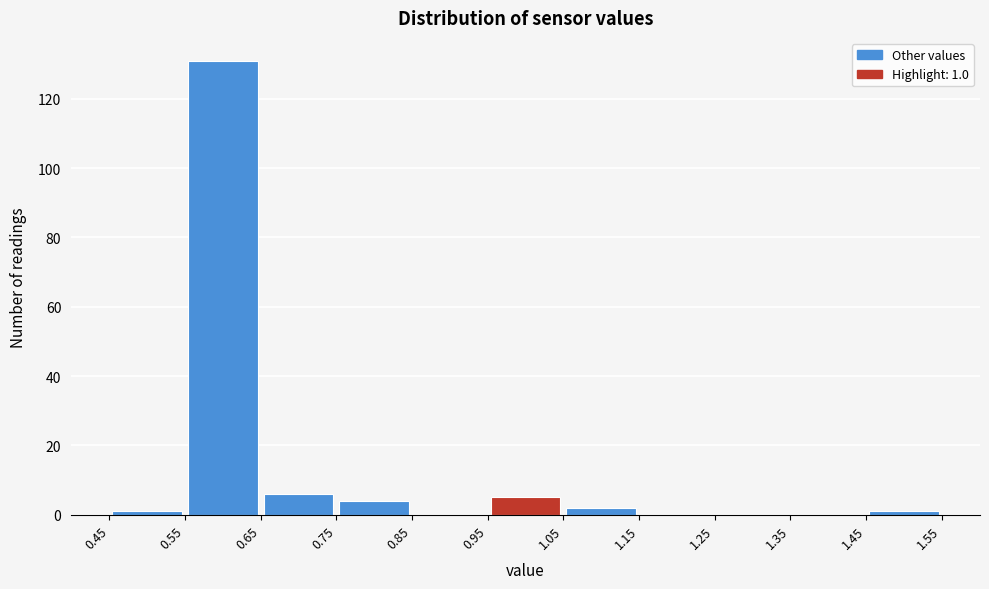

Which range on the x-axis has the tallest bar?

0.55 to 0.65